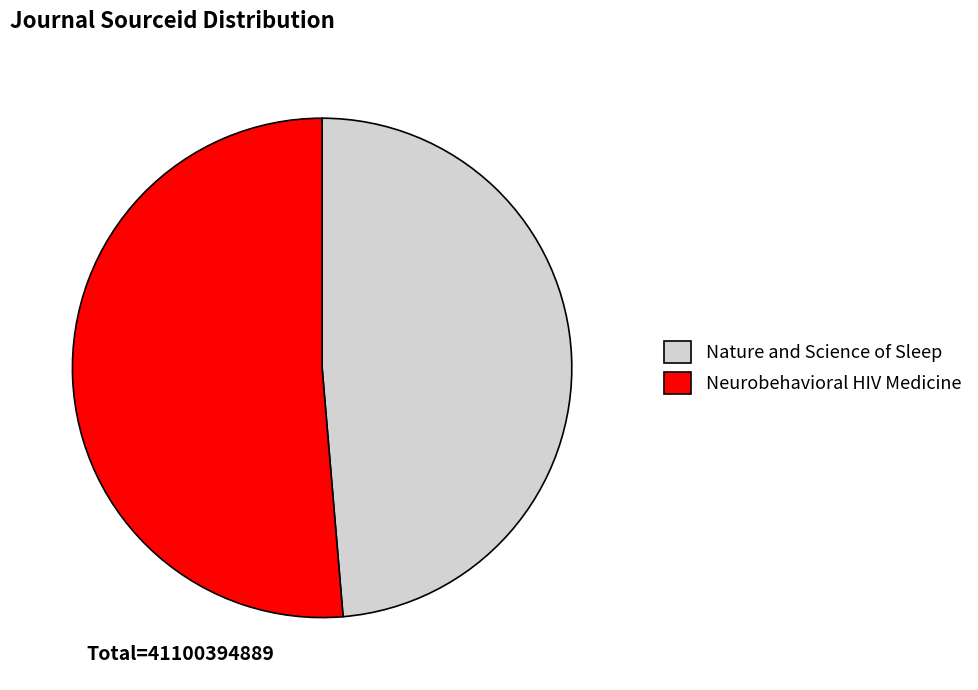

Combined, do Neurobehavioral HIV Medicine and Nature and Science of Sleep account for over 50%?

Yes